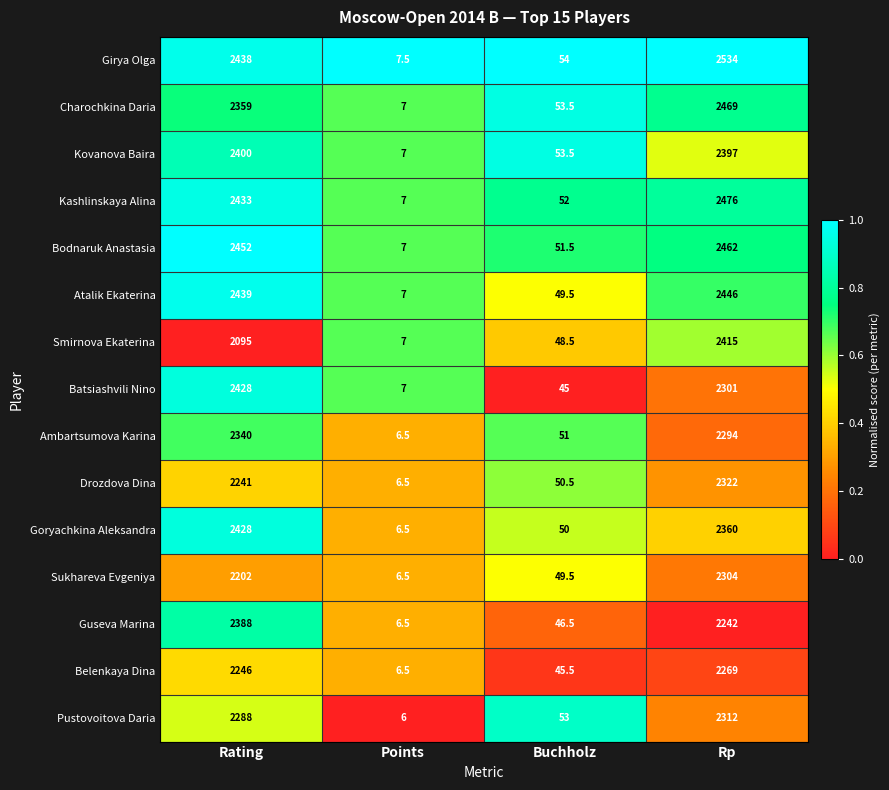

What is the difference between the maximum and minimum values in the Atalik Ekaterina series?

2439.0